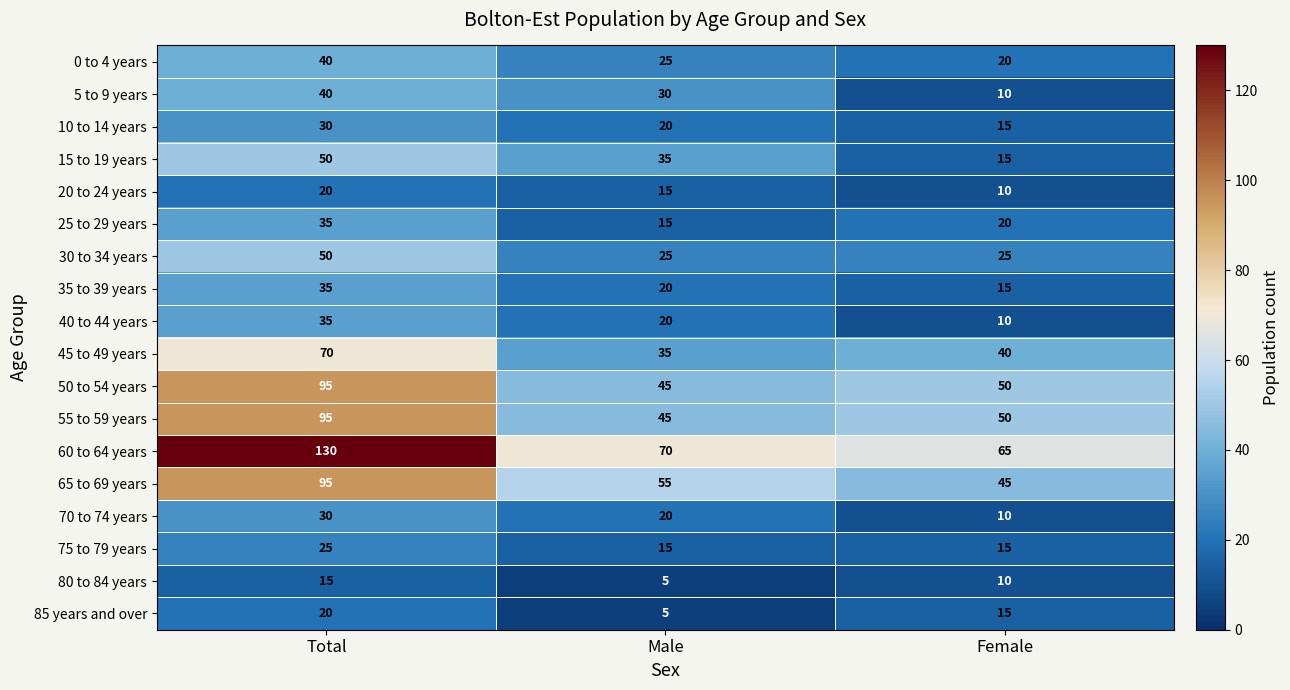

Which series has the largest range (max minus min)?

60 to 64 years